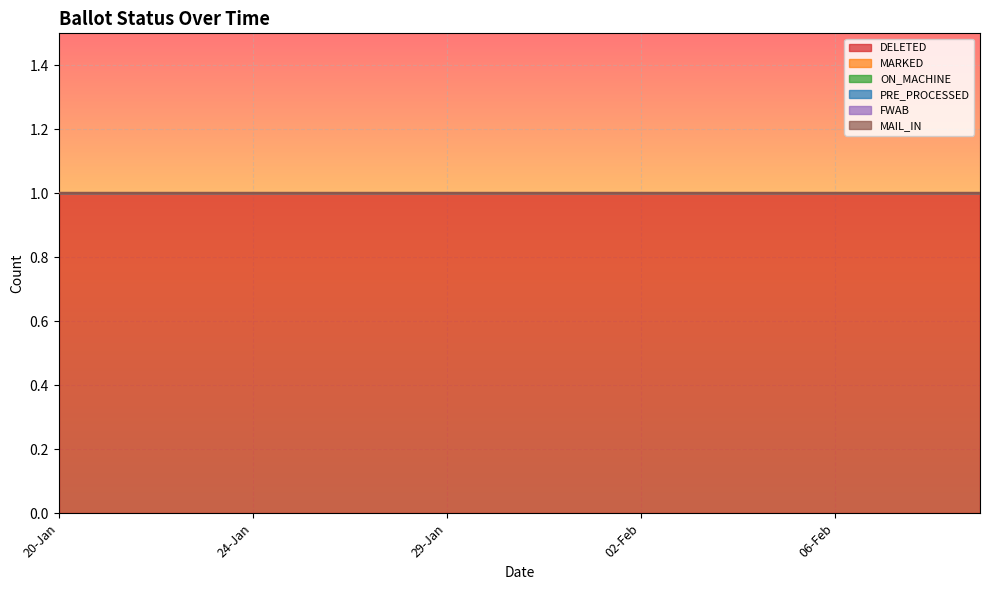

Reading right to left, what are all the values shown in this chart?

DELETED: 1	1	1	1	1	1	1	1	1	1	1	1	1	1	1	1	1	1	1	1
MARKED: 0	0	0	0	0	0	0	0	0	0	0	0	0	0	0	0	0	0	0	0
ON_MACHINE: 0	0	0	0	0	0	0	0	0	0	0	0	0	0	0	0	0	0	0	0
PRE_PROCESSED: 0	0	0	0	0	0	0	0	0	0	0	0	0	0	0	0	0	0	0	0
FWAB: 0	0	0	0	0	0	0	0	0	0	0	0	0	0	0	0	0	0	0	0
MAIL_IN: 0	0	0	0	0	0	0	0	0	0	0	0	0	0	0	0	0	0	0	0